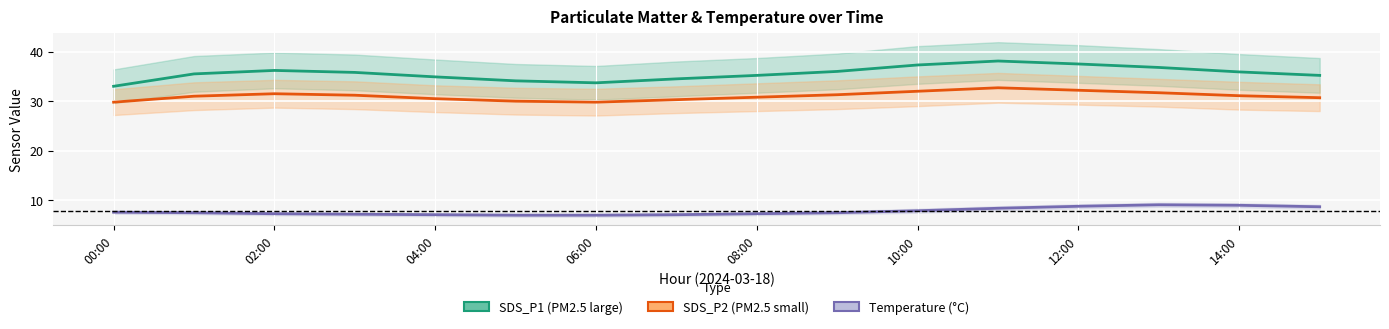

Reading right to left, extract all data points from this chart.

SDS_P1 (PM2.5 large): 35.2	35.9	36.8	37.5	38.1	37.3	36.0	35.2	34.5	33.7	34.1	34.9	35.8	36.2	35.5	33.0
SDS_P2 (PM2.5 small): 30.7	31.1	31.7	32.2	32.7	32.0	31.3	30.8	30.3	29.8	30.0	30.5	31.2	31.5	31.0	29.8
Temperature (°C): 8.7	9.0	9.1	8.8	8.4	7.9	7.5	7.3	7.1	7.0	7.0	7.1	7.2	7.3	7.5	7.6